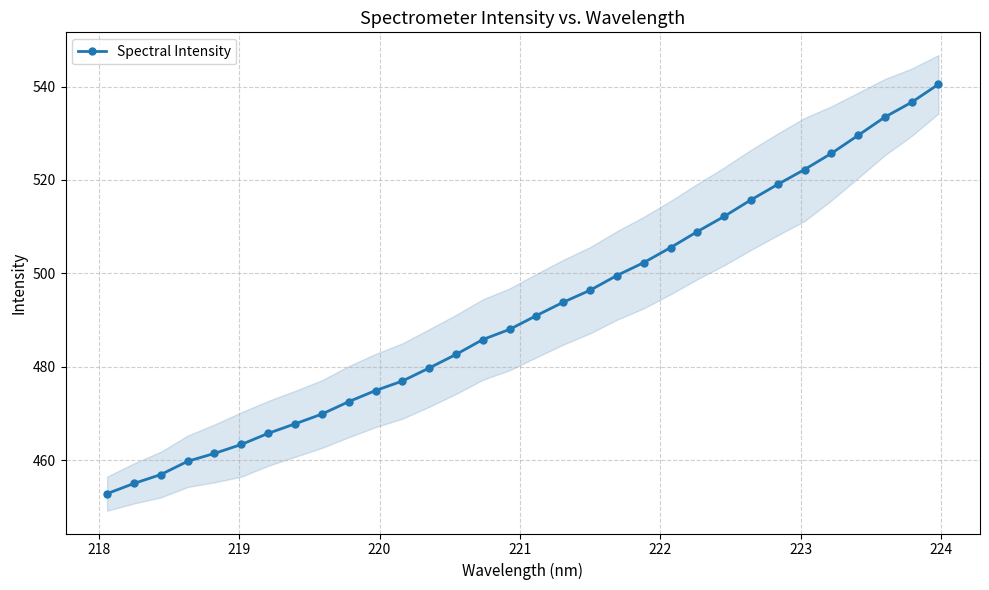

What is the lowest value of the Spectral Intensity series?

452.8